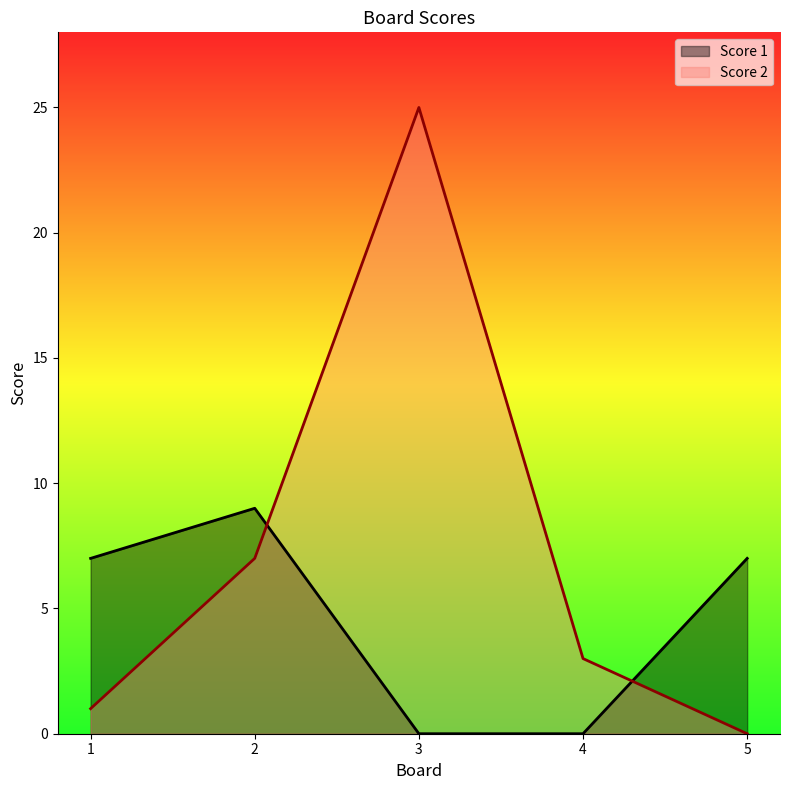

The value of Score 1 at 2 is 13. True or false?

False